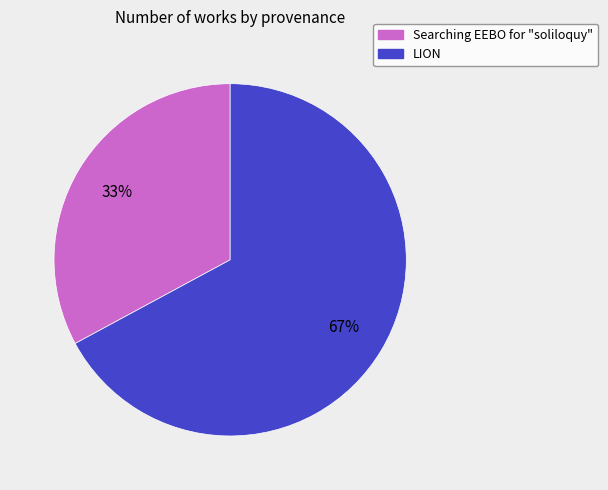

Does LION represent more than half of the total?

Yes